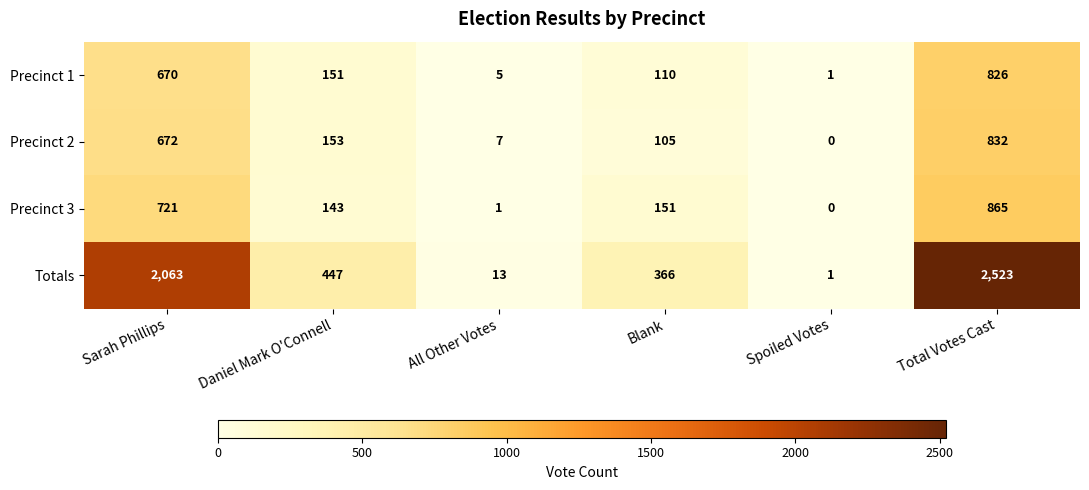

The value of Precinct 2 at All Other Votes is 4. True or false?

False